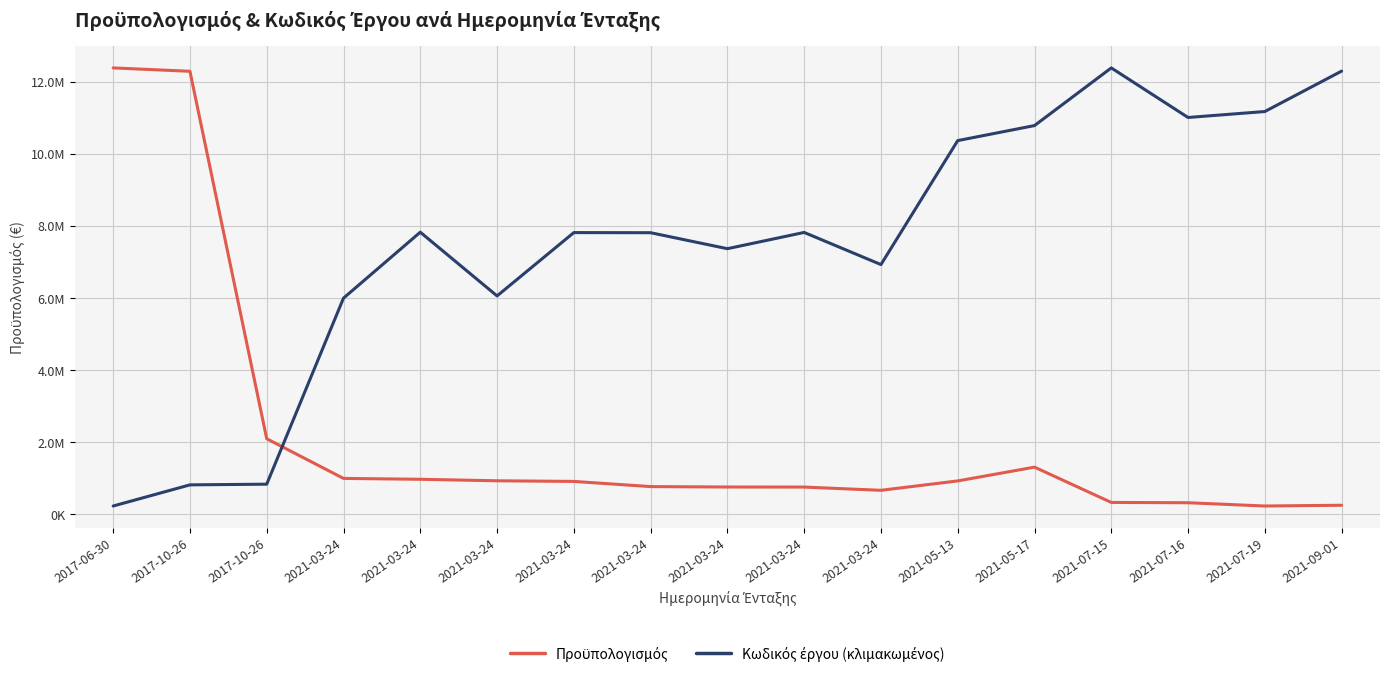

Does the chart display data point markers on the line(s)?

No